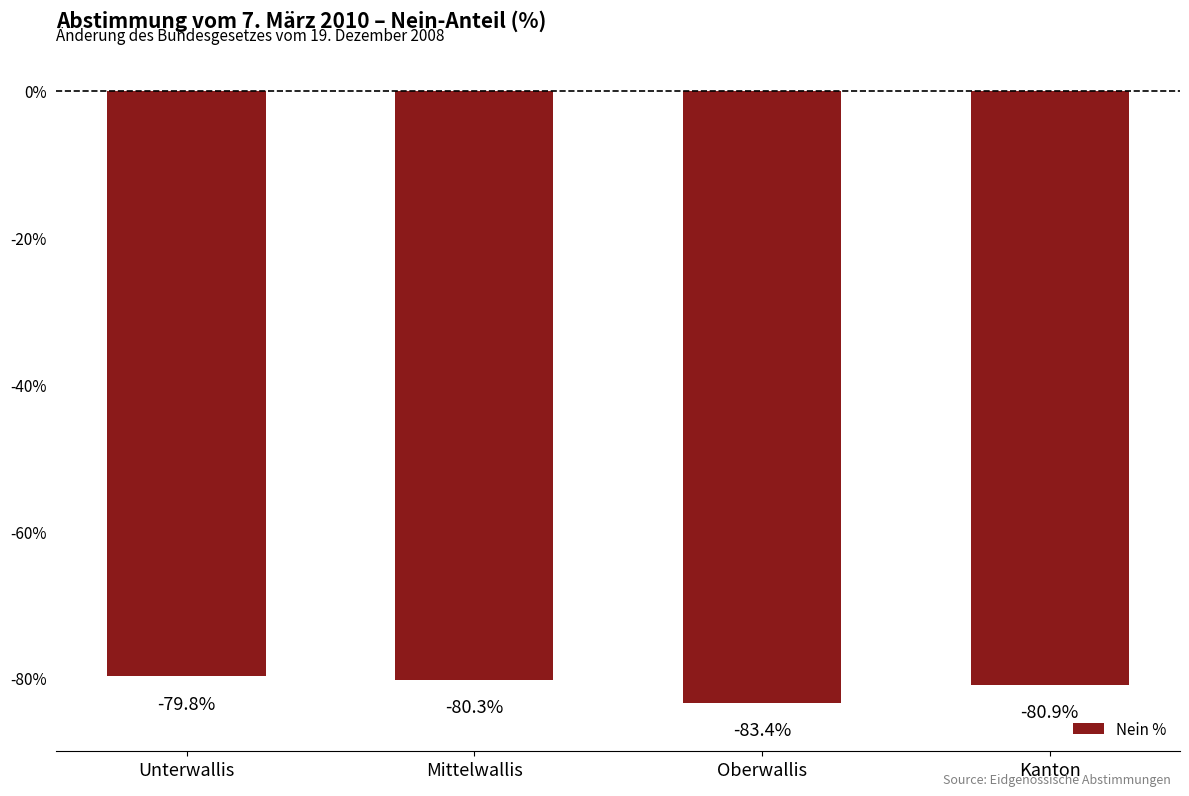

What is the smallest value displayed?

-83.4